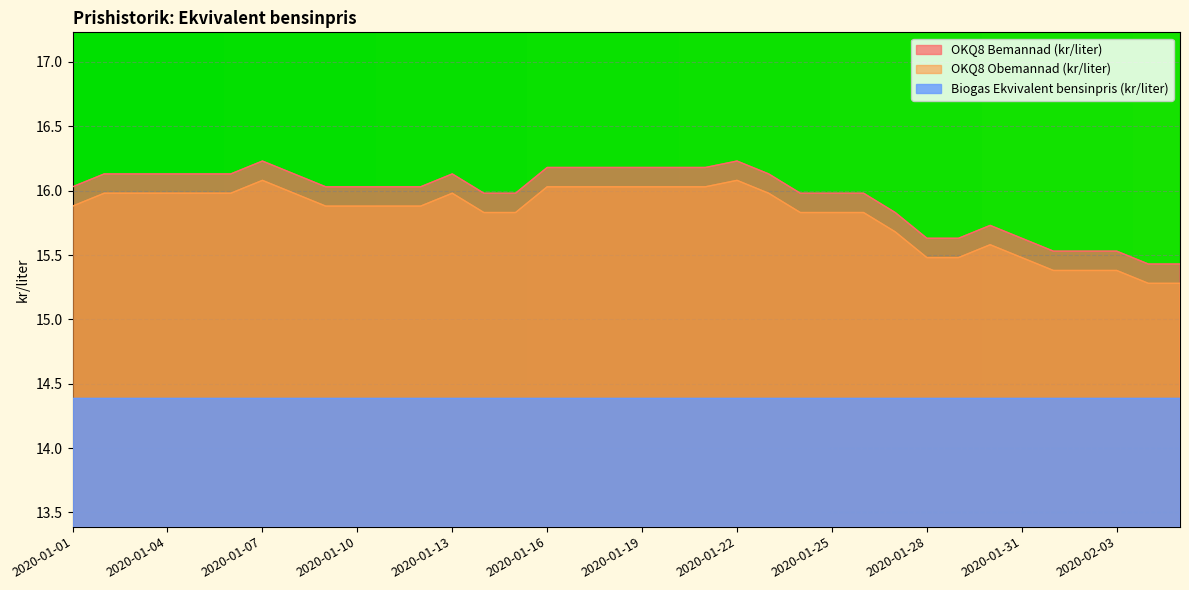

True or false: OKQ8 Obemannad (kr/liter) and OKQ8 Bemannad (kr/liter) cross at least once.

False